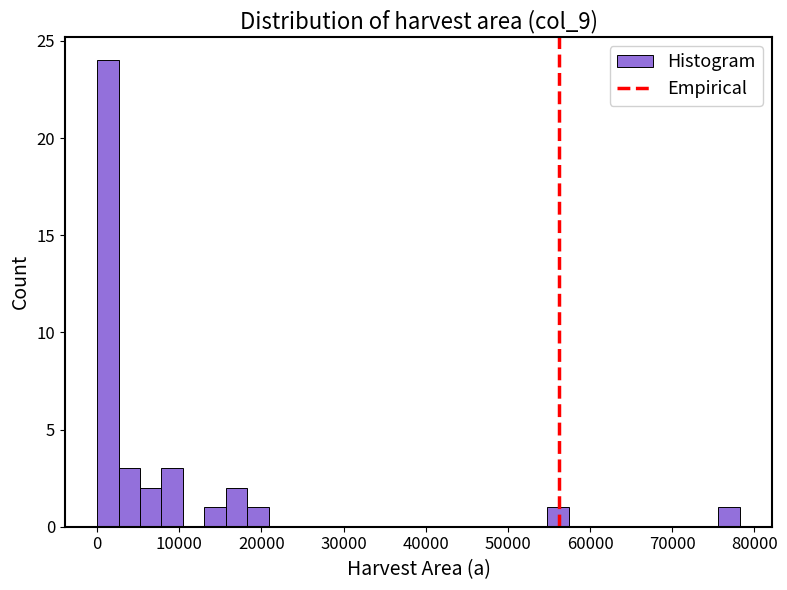

Read against the x-axis, roughly where is the centre of the tallest bar?

1000